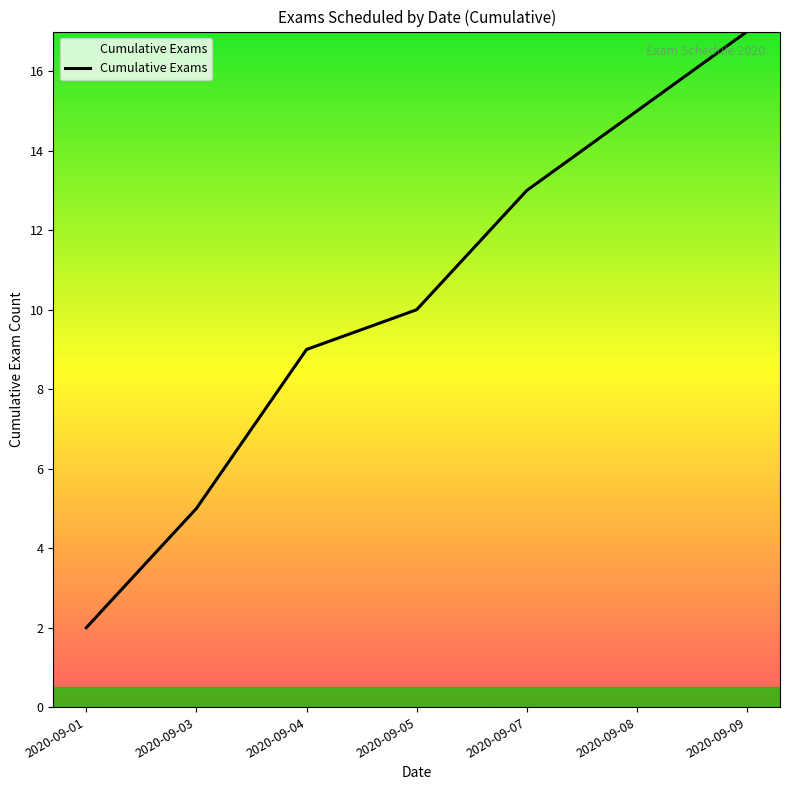

The value at 2020-09-08 is 23. True or false?

False